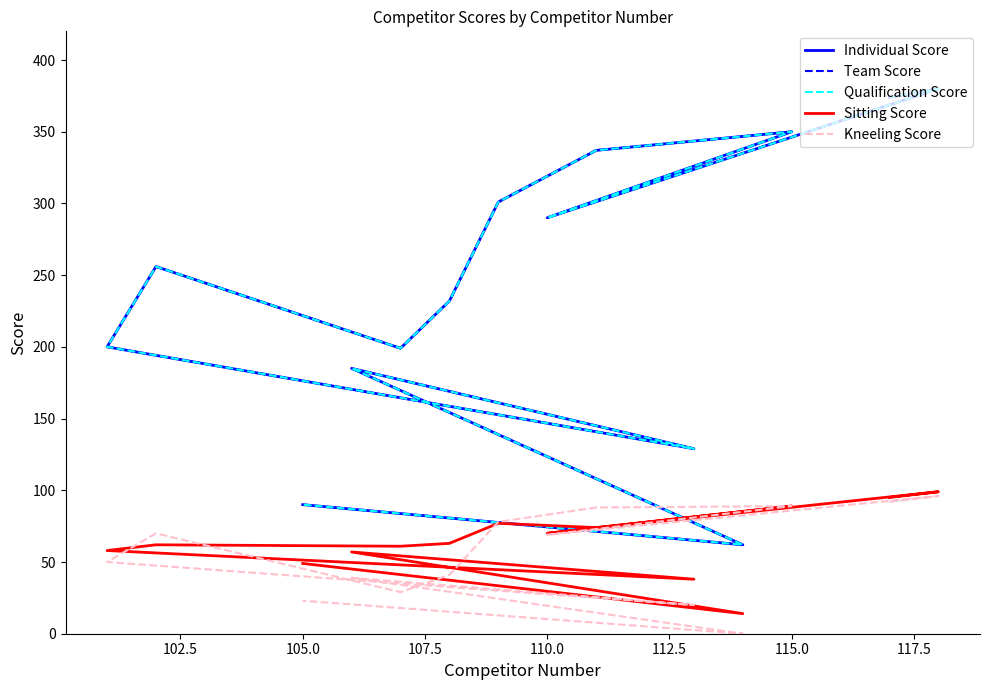

At how many categories does at least one series exceed 36?

14